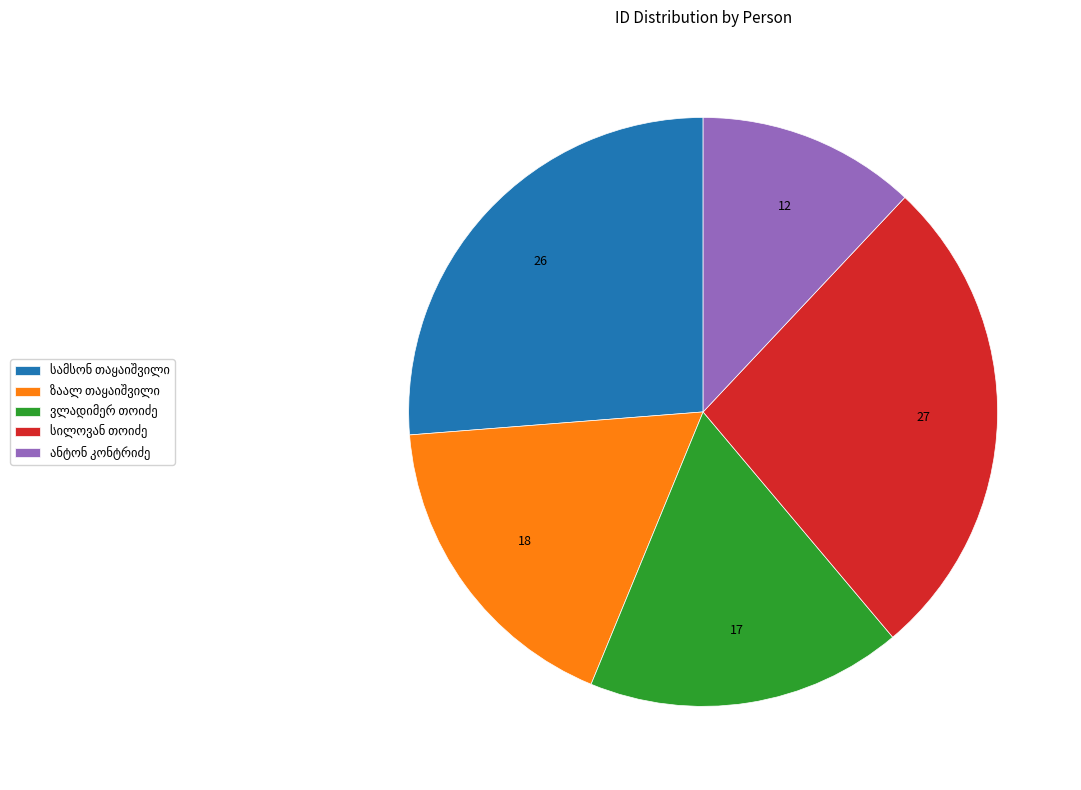

Is there a majority slice in this chart?

No